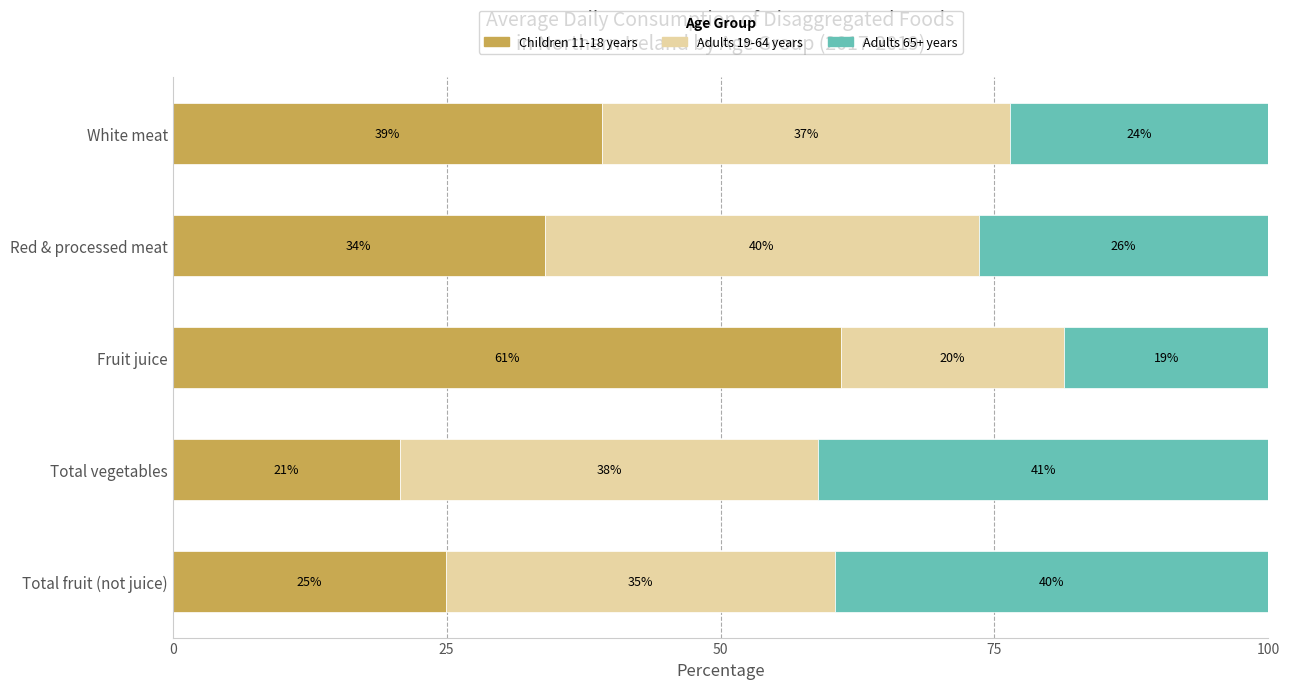

What are all the series names shown in the legend?

Children 11-18 years, Adults 19-64 years, Adults 65+ years